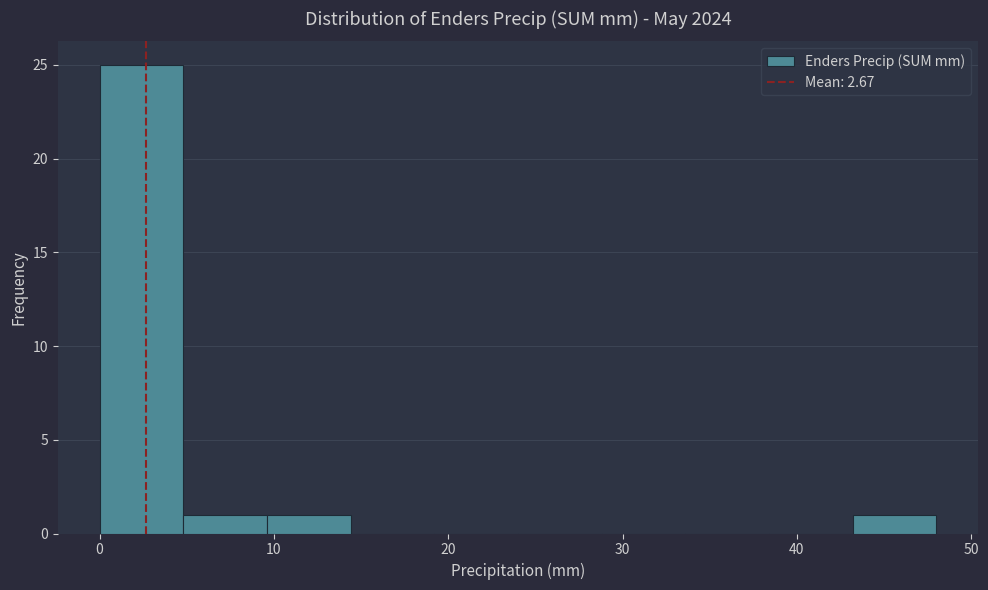

Reading left to right, transcribe this chart: for each bar, give the range it covers on the x-axis and its height. Neither the bar edges nor the heights are printed on the chart, so give them approximately, as read against the axes.

0.0 to 4.8: 25
4.8 to 9.6: 1
9.6 to 14.4: 1
14.4 to 19.2: 0
19.2 to 24.0: 0
24.0 to 28.8: 0
28.8 to 33.6: 0
33.6 to 38.4: 0
38.4 to 43.2: 0
43.2 to 48.0: 1